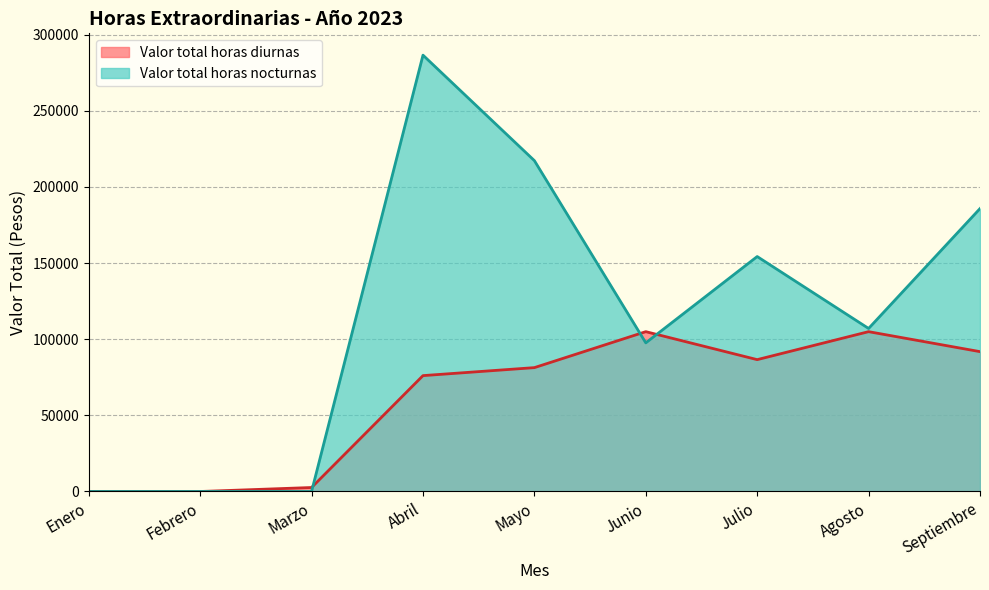

Between Septiembre and Enero, which is larger?

Septiembre